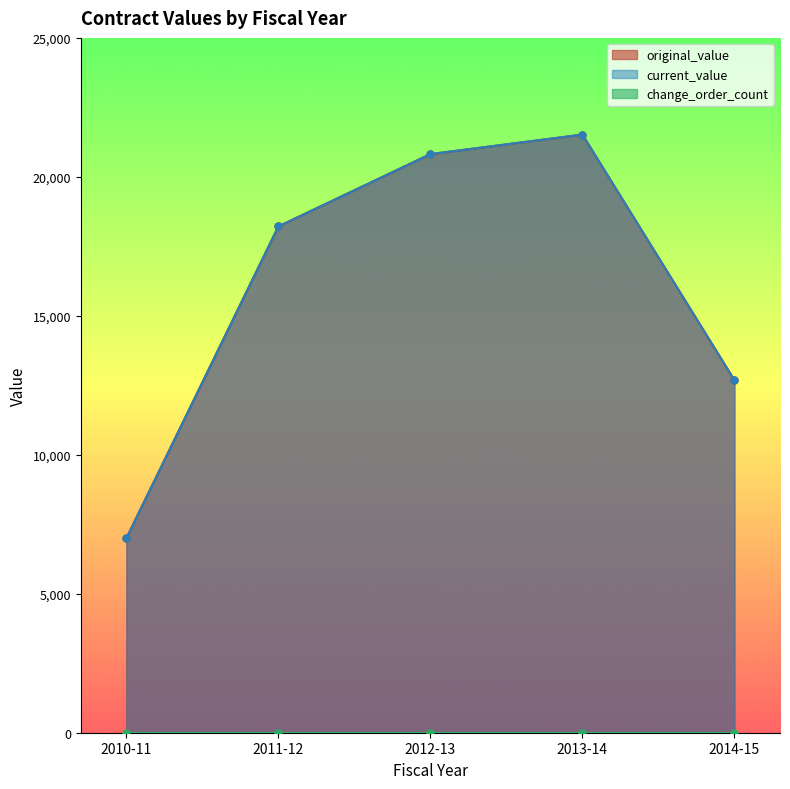

Which category has the highest value in the original_value series?

2013-14